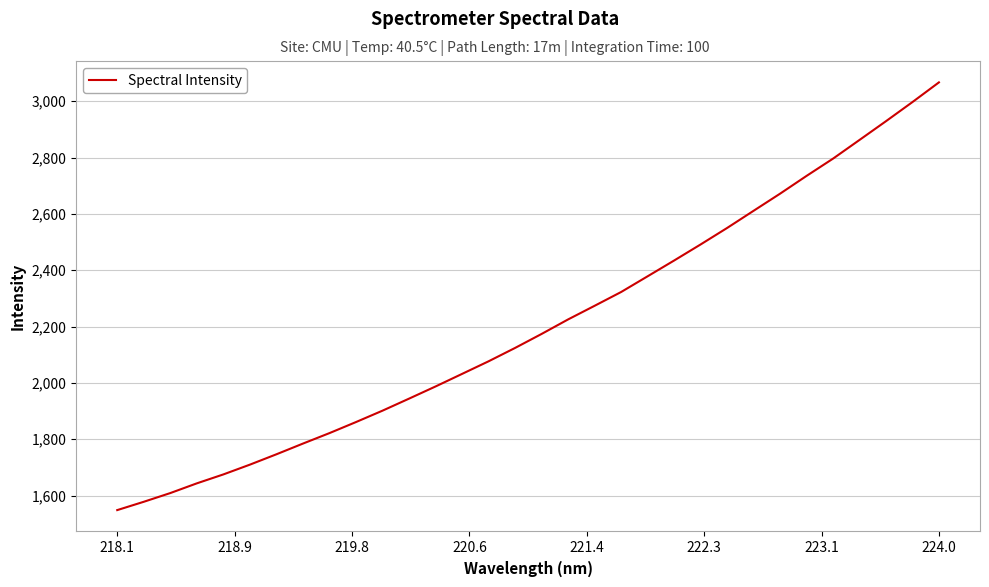

What is the maximum value shown in the chart?

3067.1